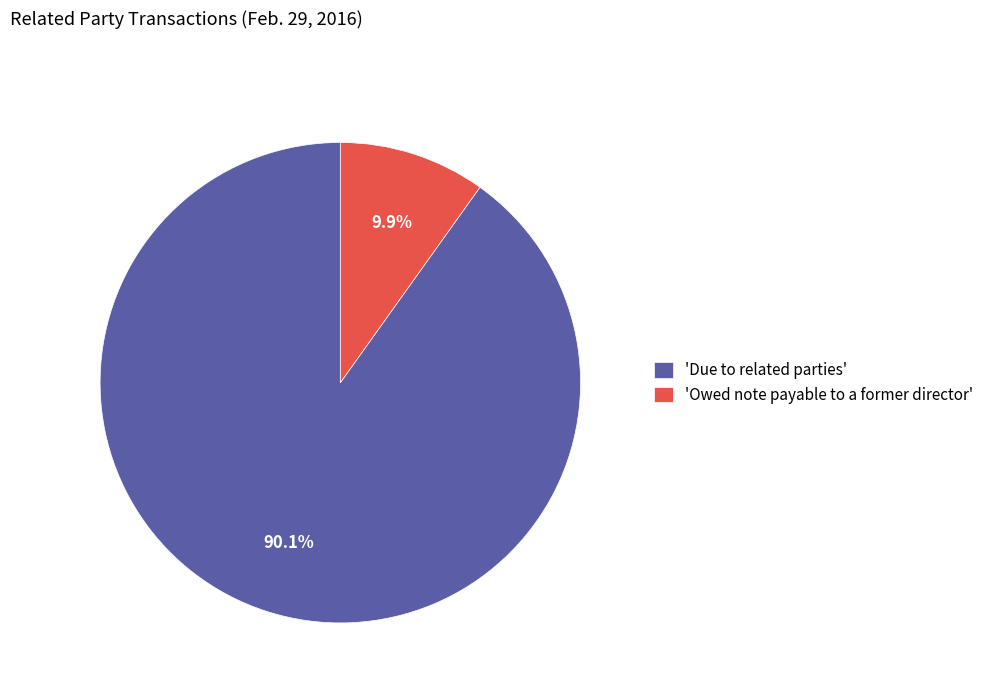

How many segments does this pie chart have?

2